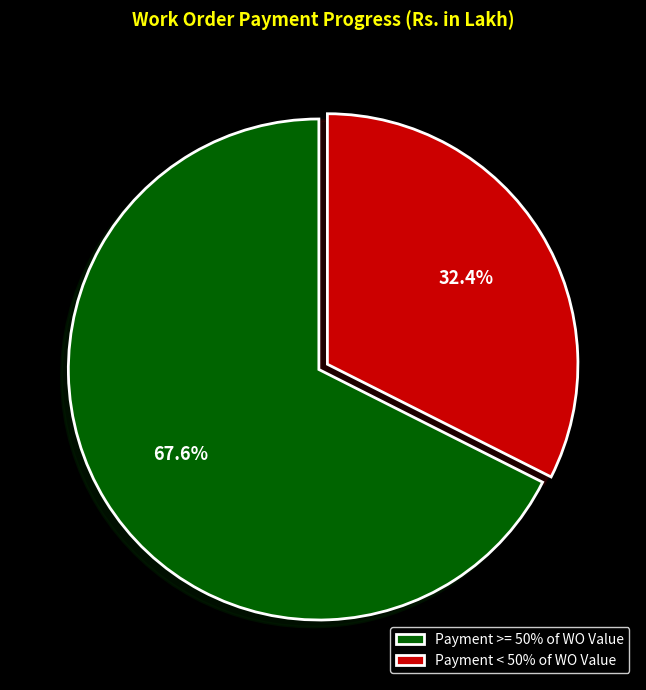

What is the ratio of the value at Payment >= 50% of WO Value to the value at Payment < 50% of WO Value?

2.1